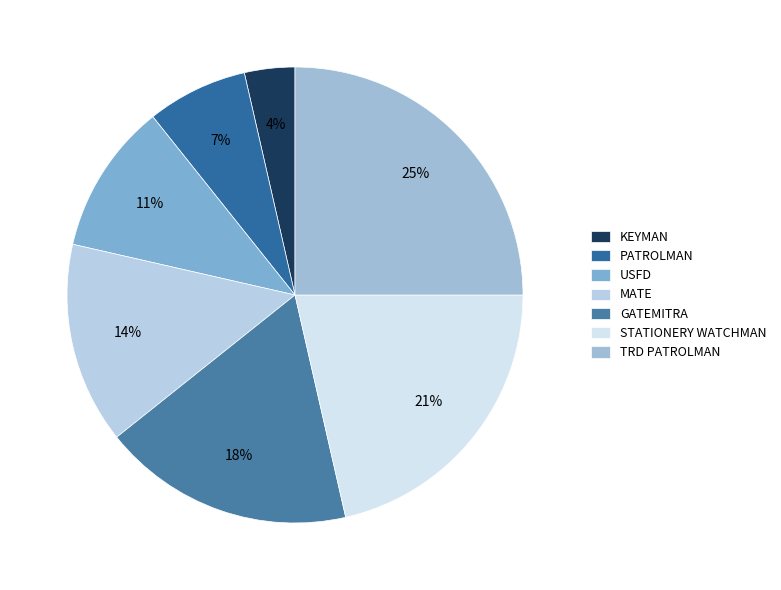

Count the number of slices in the pie.

7